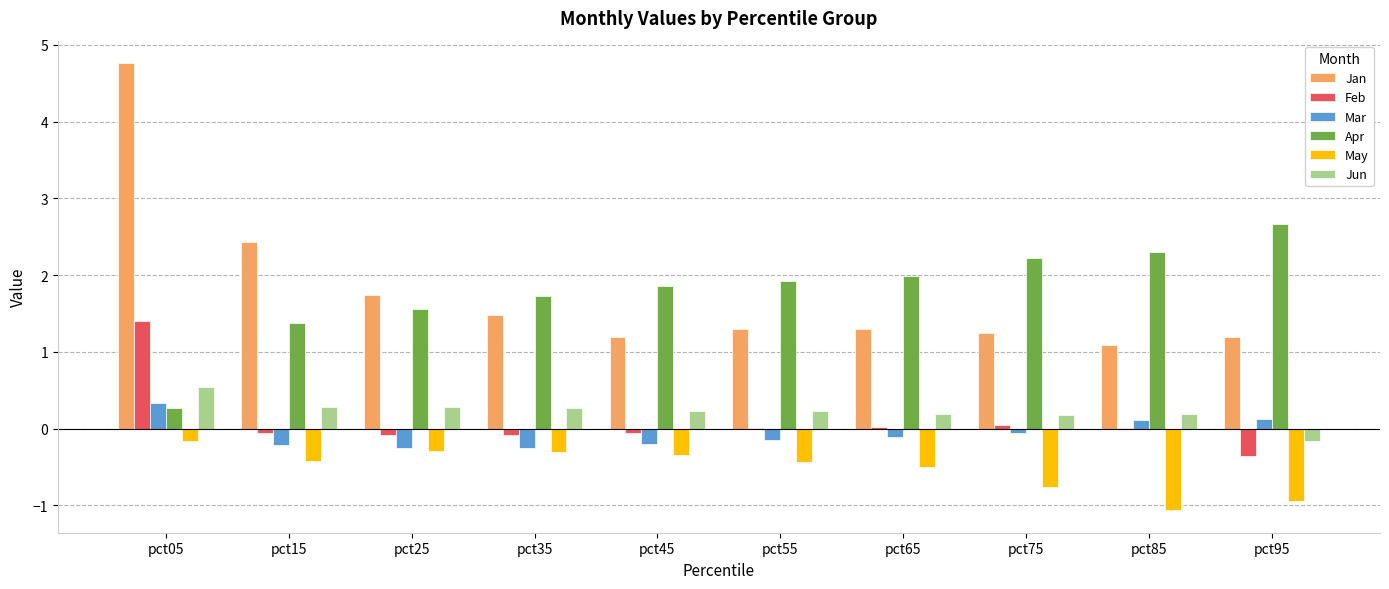

Are the bars grouped side by side (vs. stacked)?

Yes